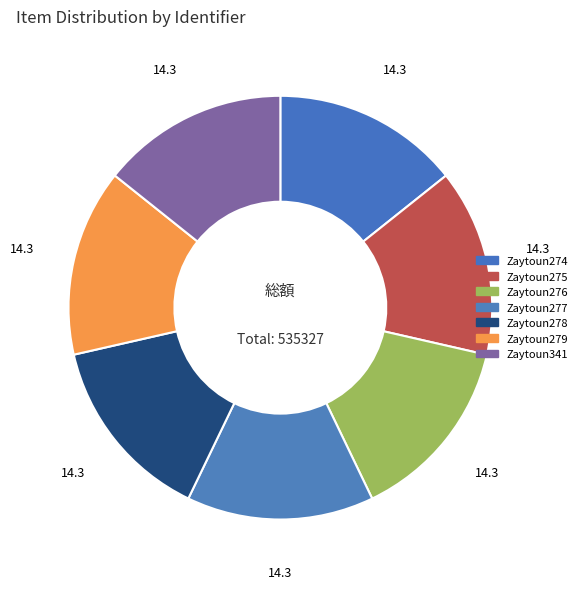

Approximately how many times larger is the value at Zaytoun274 compared to Zaytoun279?

1.0